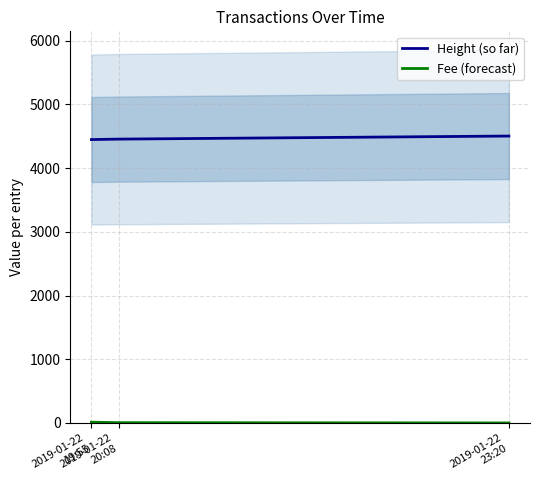

What is the label of the 2nd bar from the left?

2019-01-22
20:08